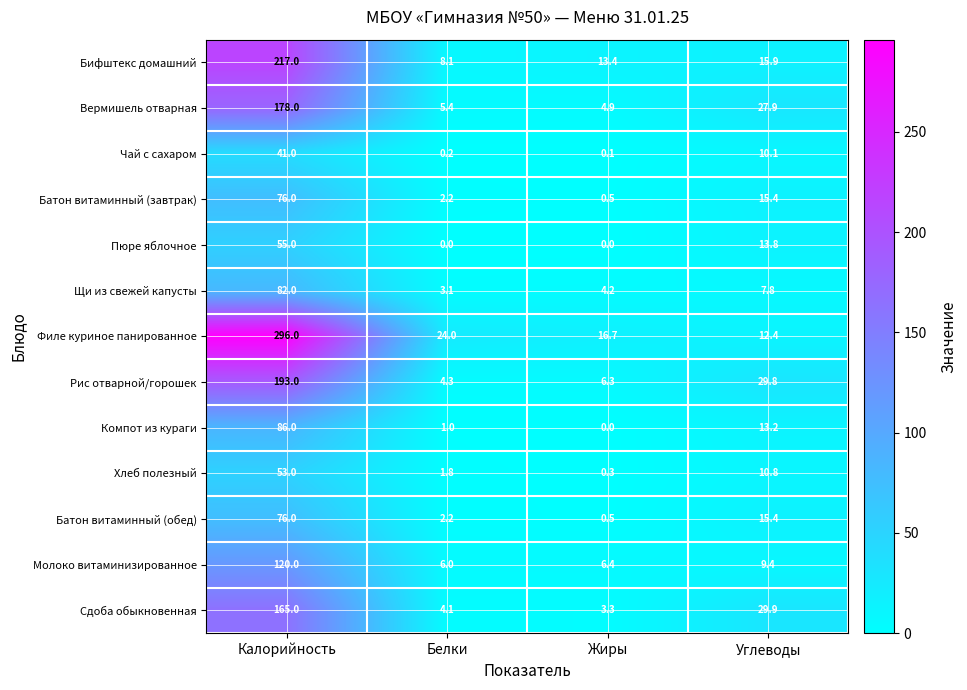

At how many categories does at least one series exceed 200?

1